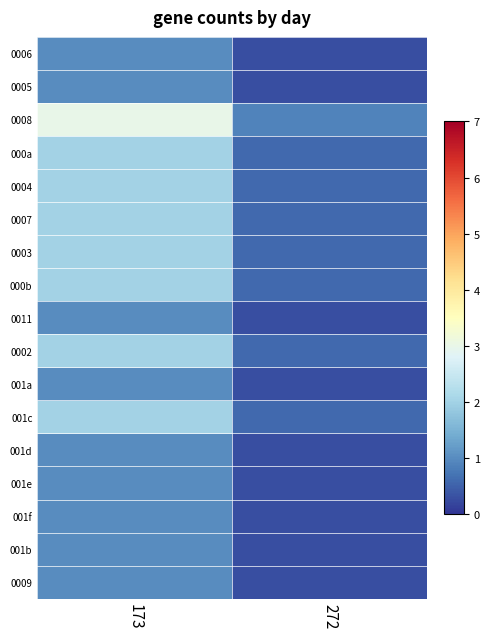

Between 272 and 173, which is larger?

173